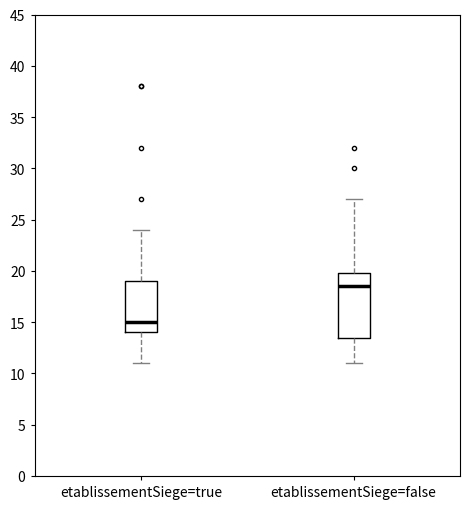

Reading left to right, transcribe this box plot: for each box, give where its median line is, the range the box spans, and where its two whiskers end, as read against the y-axis. The values are not printed on the chart, so give them approximately, as read against the axis.

etablissementSiege=true: median 15.0, box 14.0 to 19.0, whiskers 11.0 to 24.0
etablissementSiege=false: median 18.5, box 13.5 to 20.0, whiskers 11.0 to 27.0